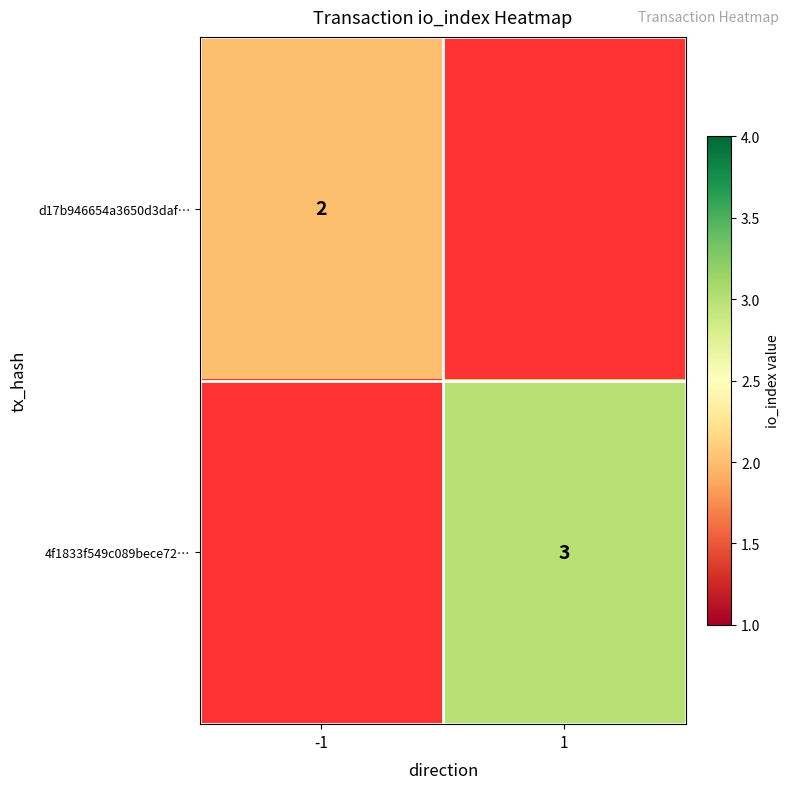

What is the total value across all series at -1?

2